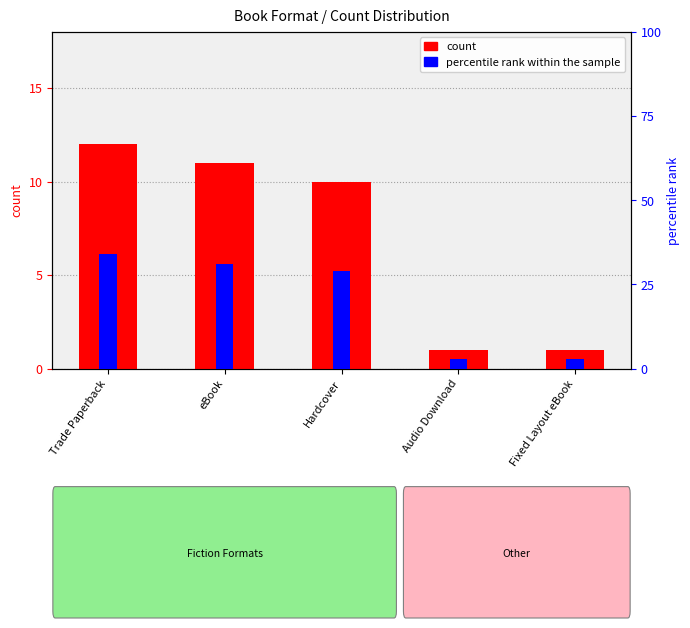

Which series has the largest total across all categories?

percentile rank within the sample